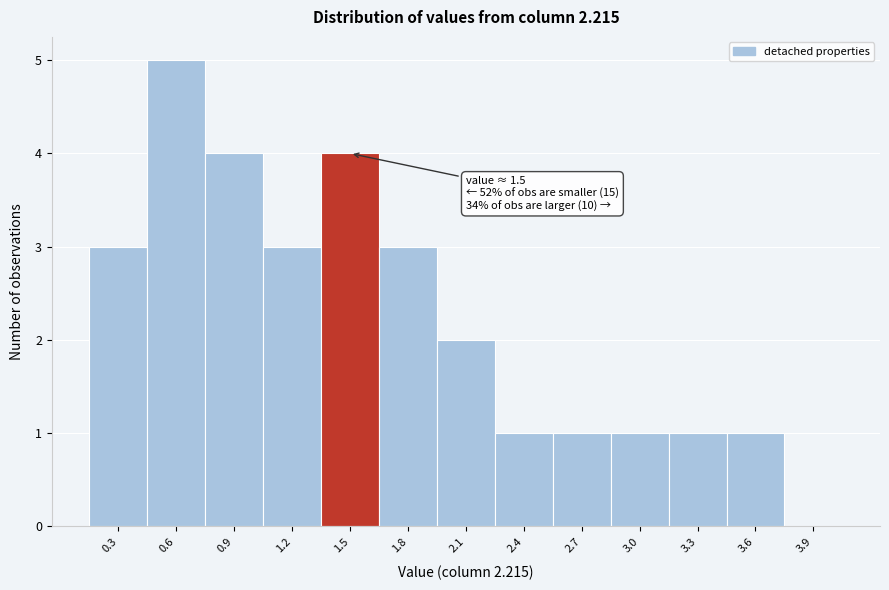

Reading left to right, extract all data points from this chart.

0.3=3	0.6=5	0.9=4	1.2=3	1.5=4	1.8=3	2.1=2	2.4=1	2.7=1	3.0=1	3.3=1	3.6=1	3.9=0